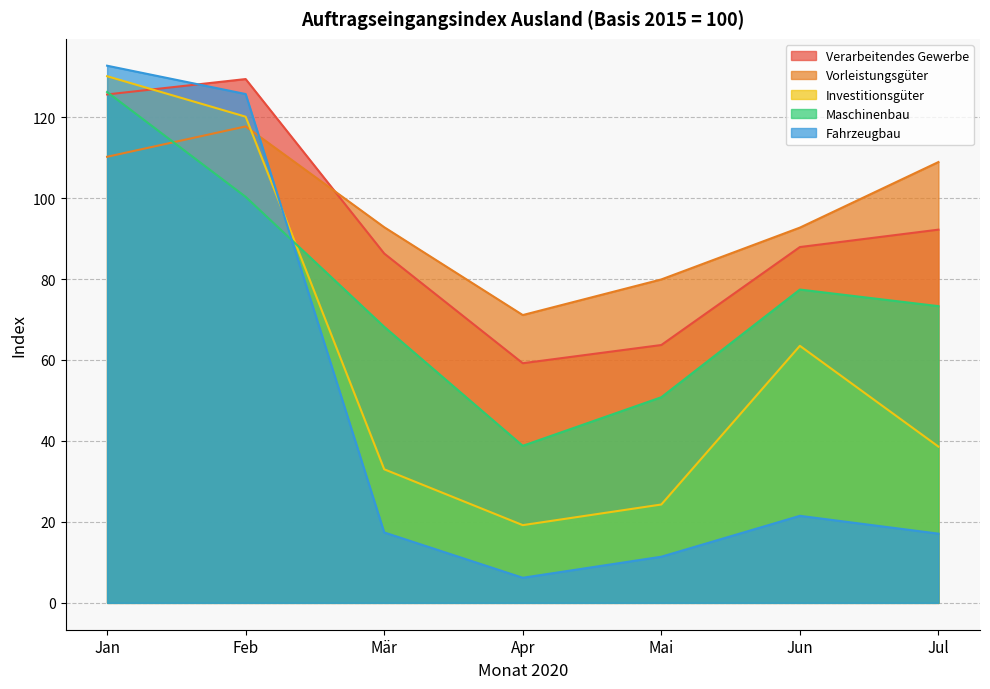

Which series ends up on top after the final intersection of Fahrzeugbau and Verarbeitendes Gewerbe?

Verarbeitendes Gewerbe